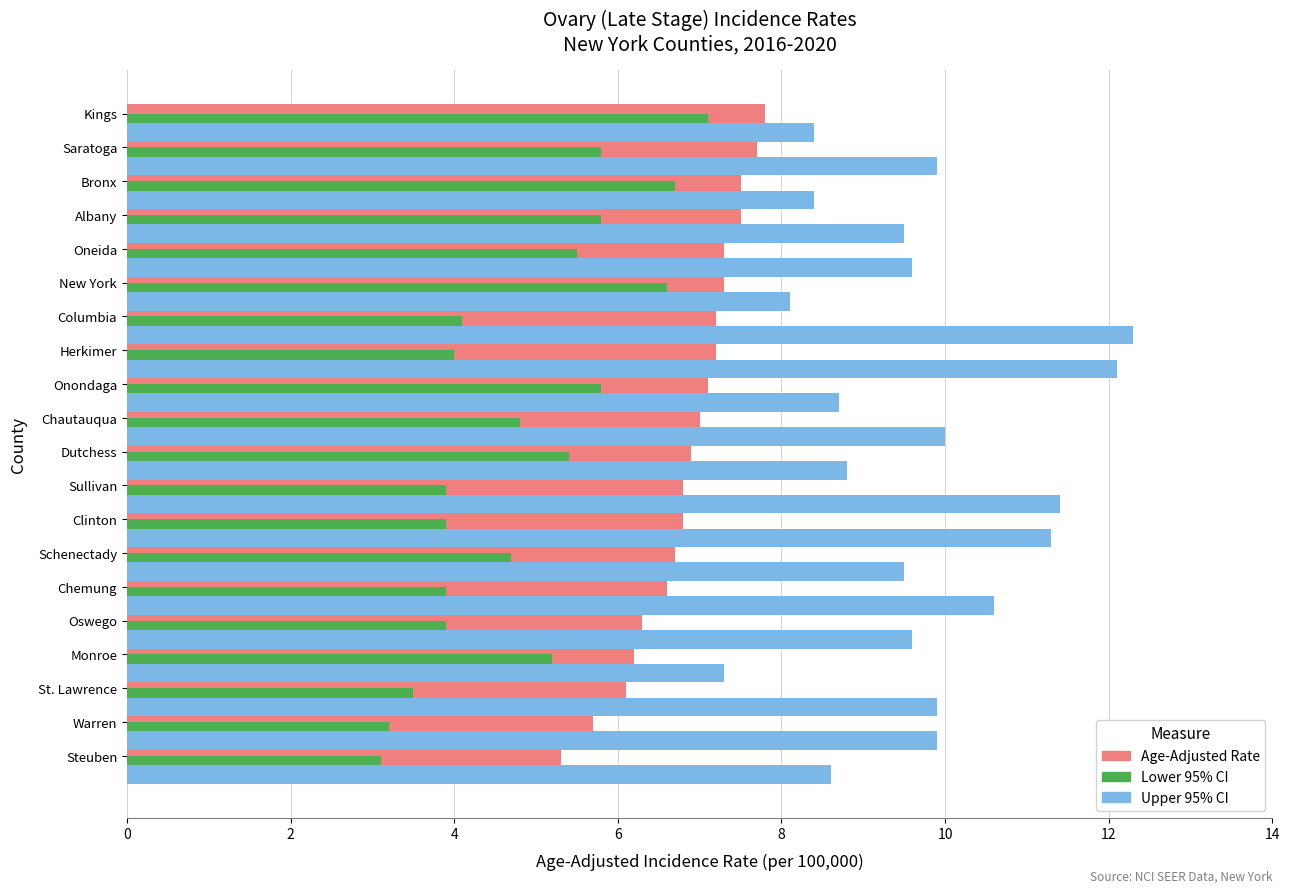

At Chemung, list the series in order from largest to smallest.

Upper 95% CI, Age-Adjusted Rate, Lower 95% CI